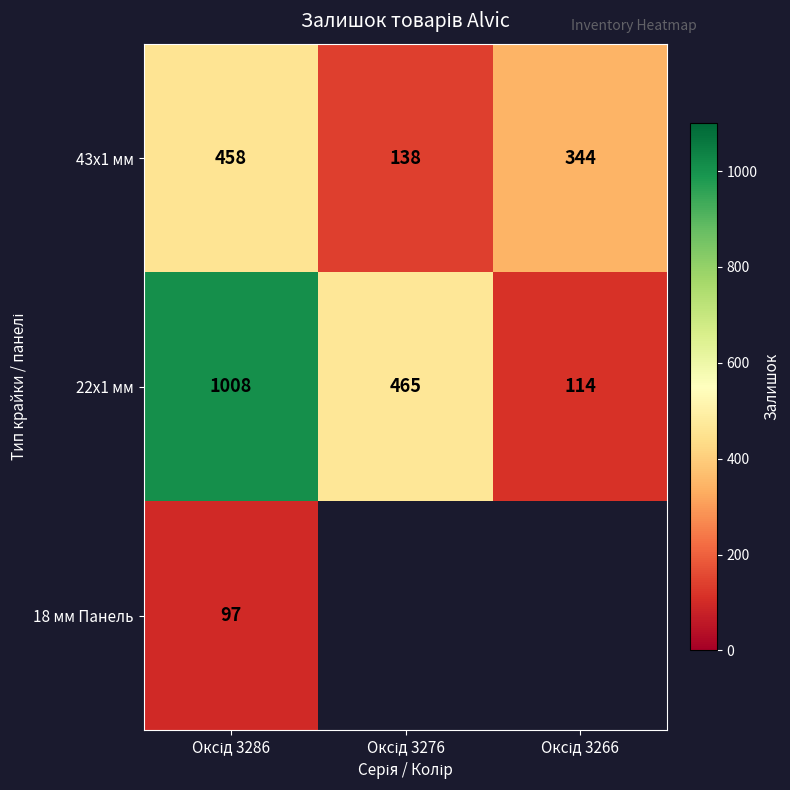

What is the maximum value for 43x1 мм?

458